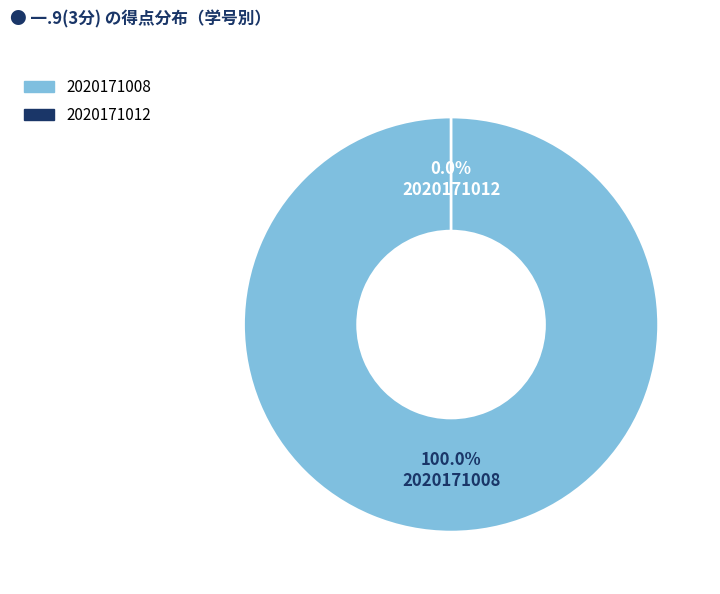

Count the number of slices in the pie.

2